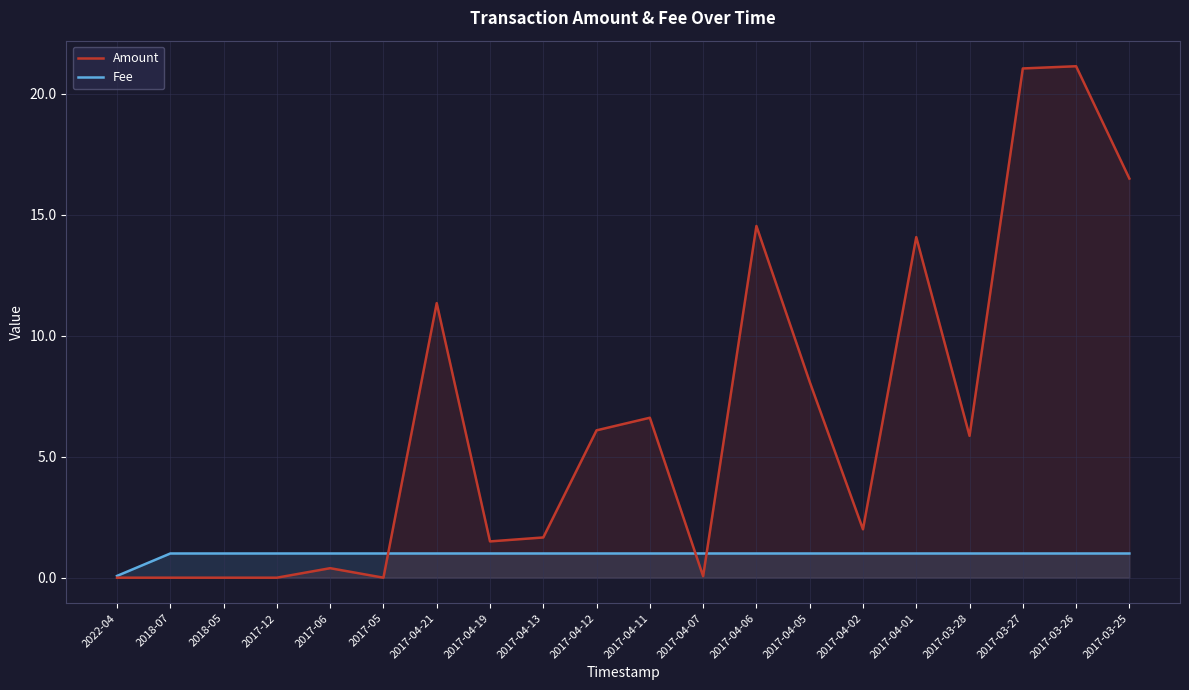

What is the sum of all Fee values?

19.1